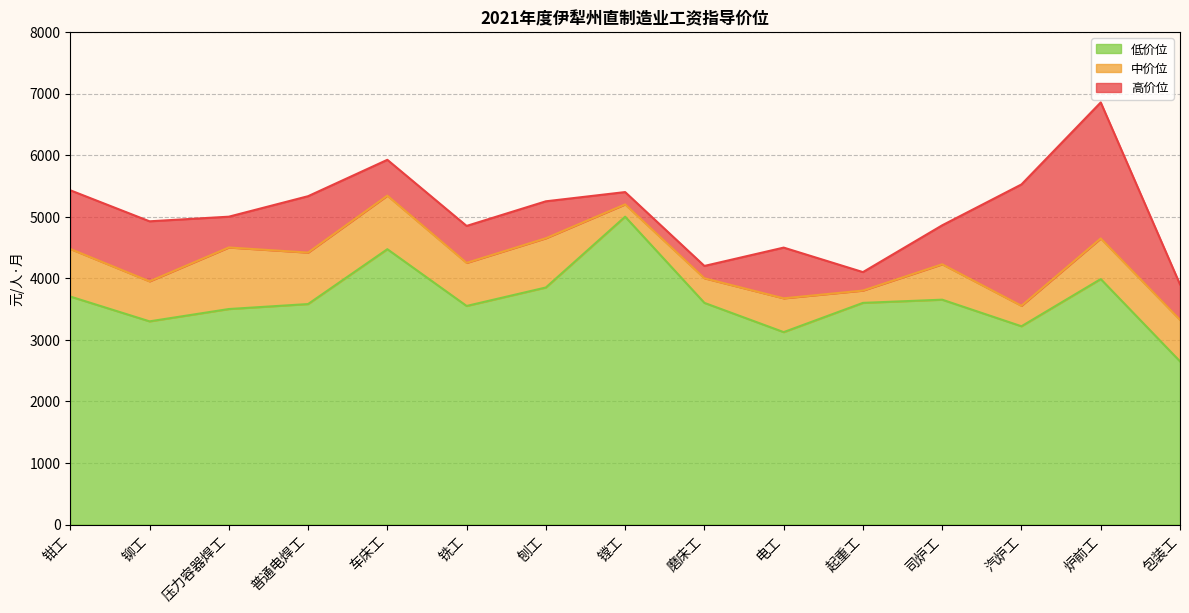

What is the spread (max minus min) of values at 炉前工?

2869